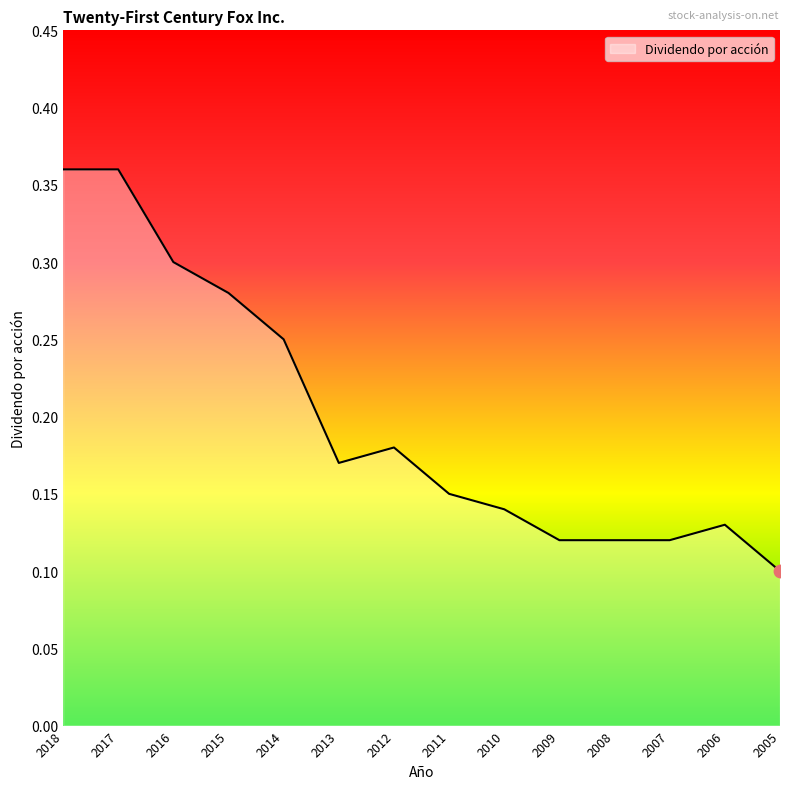

Which has a higher value, 2018 or 2006?

2018